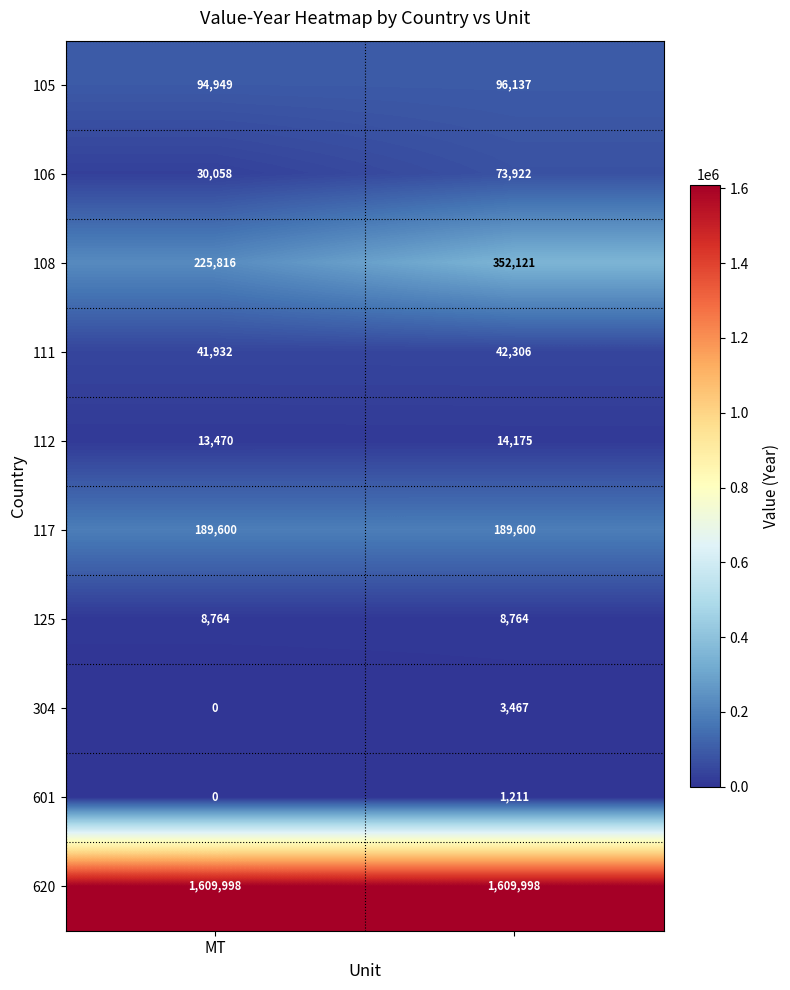

What is the minimum value for 105?

94949